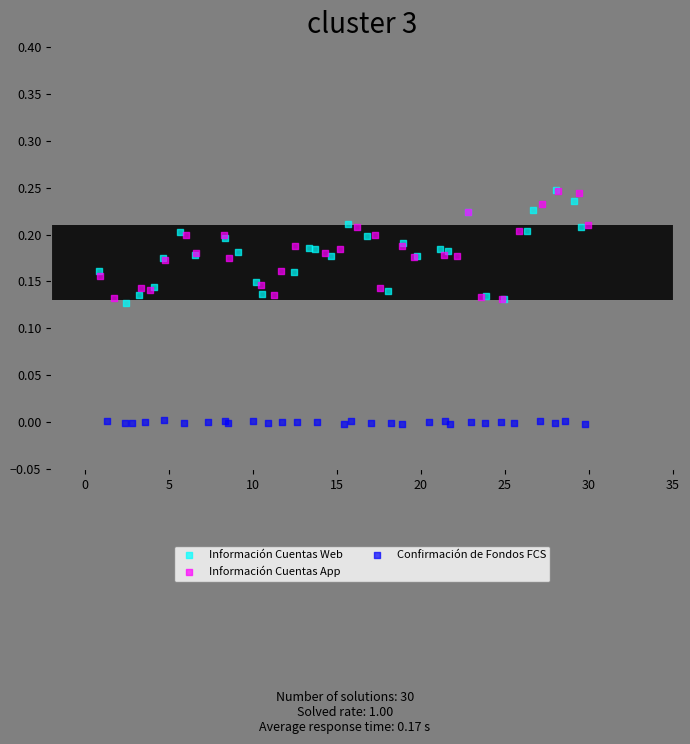

What are all the series names shown in the legend?

Información Cuentas Web, Información Cuentas App, Confirmación de Fondos FCS